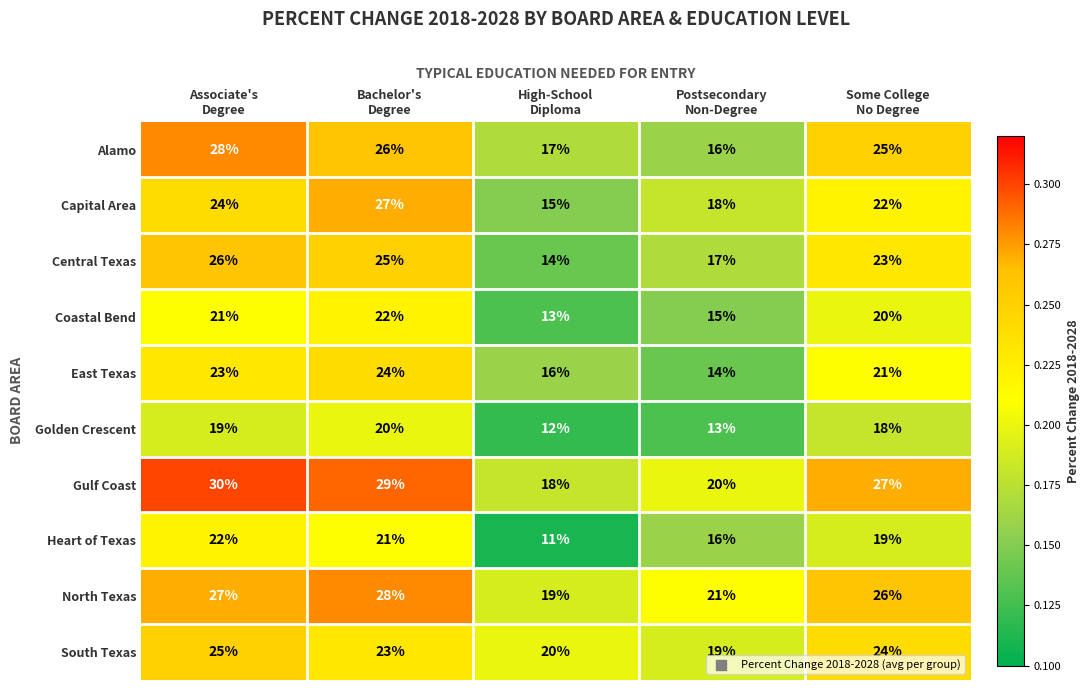

How many East Texas values are between 16 and 23?

3